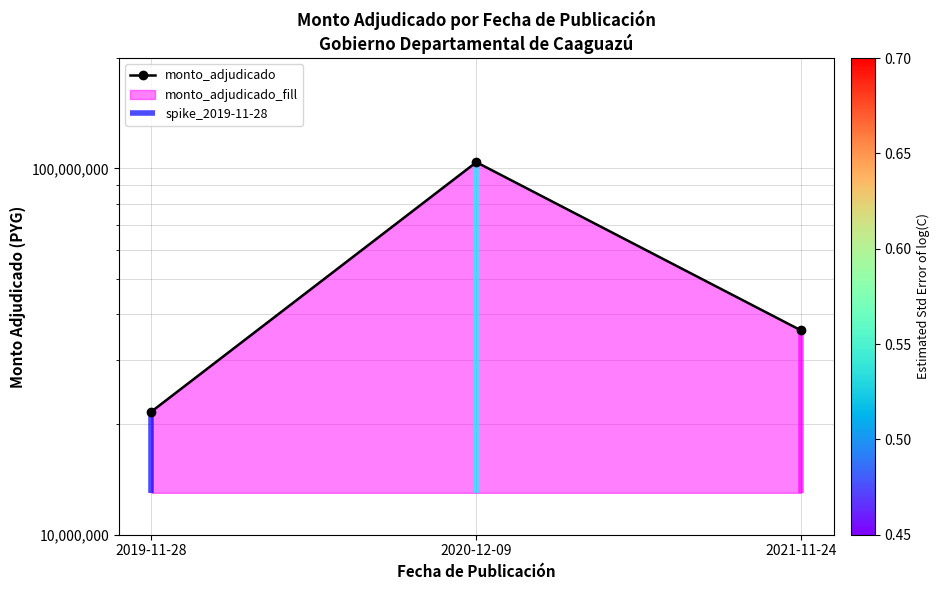

How many values are between 21690000 and 103948000?

3